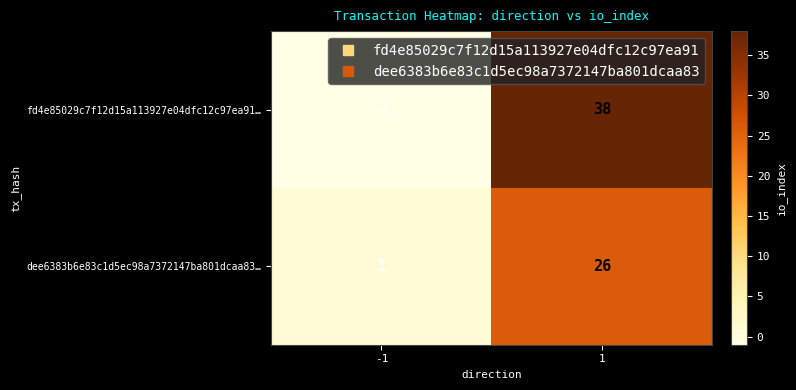

True or false: dee6383b6e83c1d5ec98a7372147ba801dcaa83… has a value of 1 at -1.

True